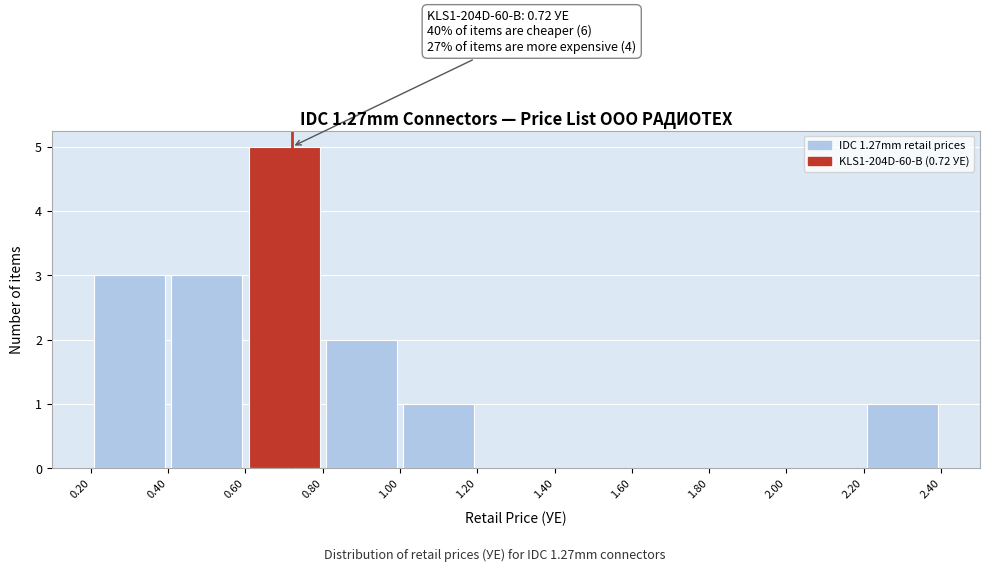

Over which range of the x-axis is the bar tallest?

0.60 to 0.80